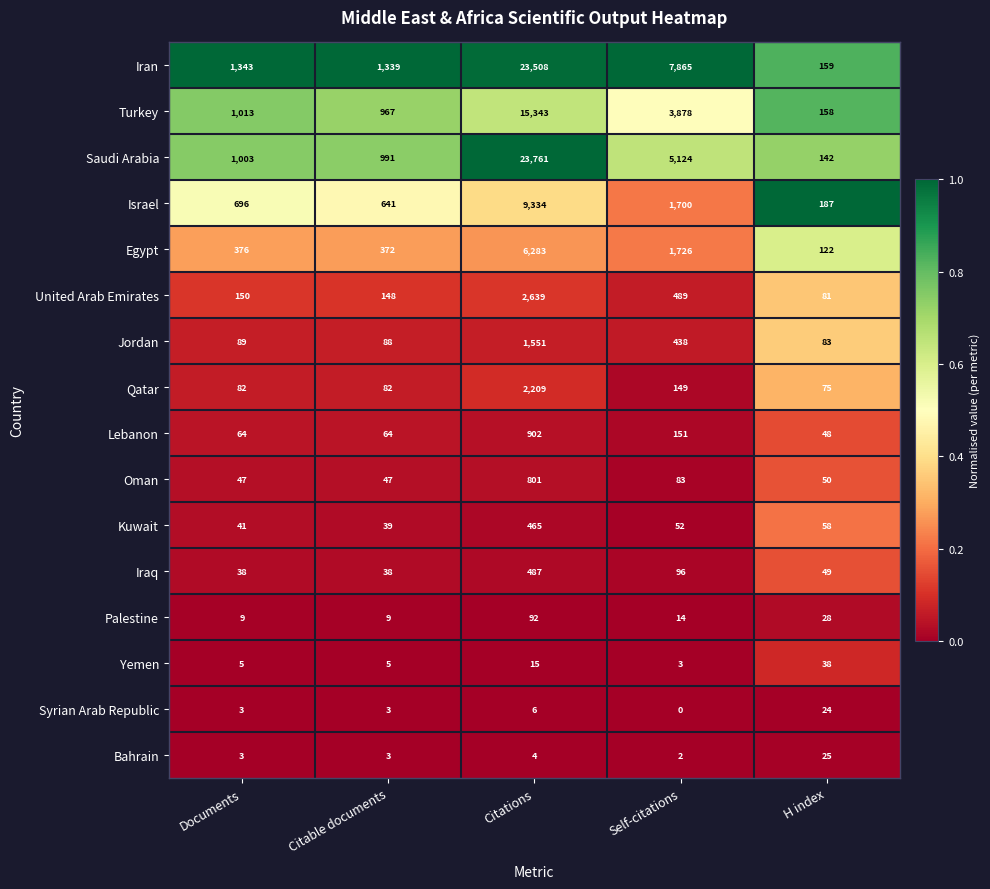

What is the difference between the maximum and minimum values in the United Arab Emirates series?

2558